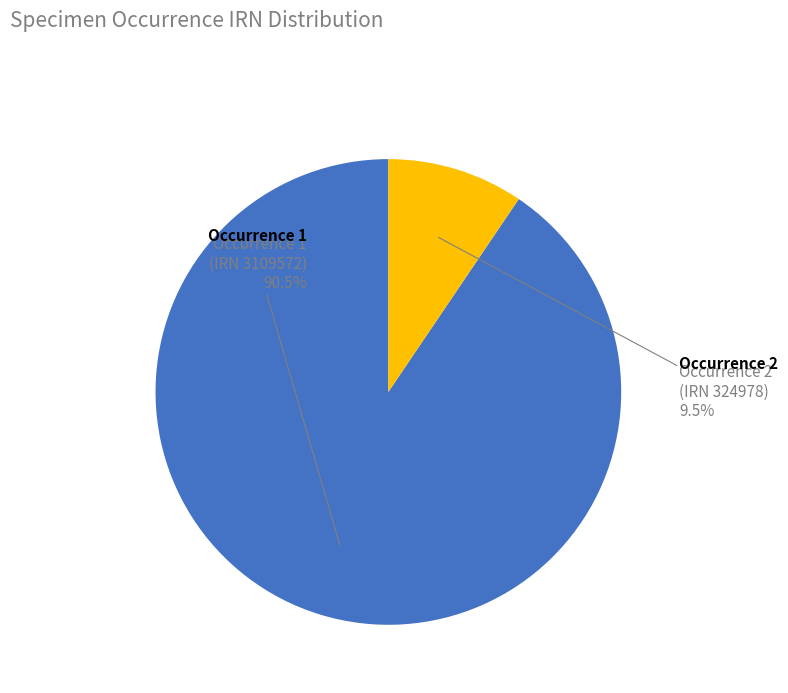

Which has a higher value, Occurrence 1 (IRN 3109572) or Occurrence 2 (IRN 324978)?

Occurrence 1 (IRN 3109572)